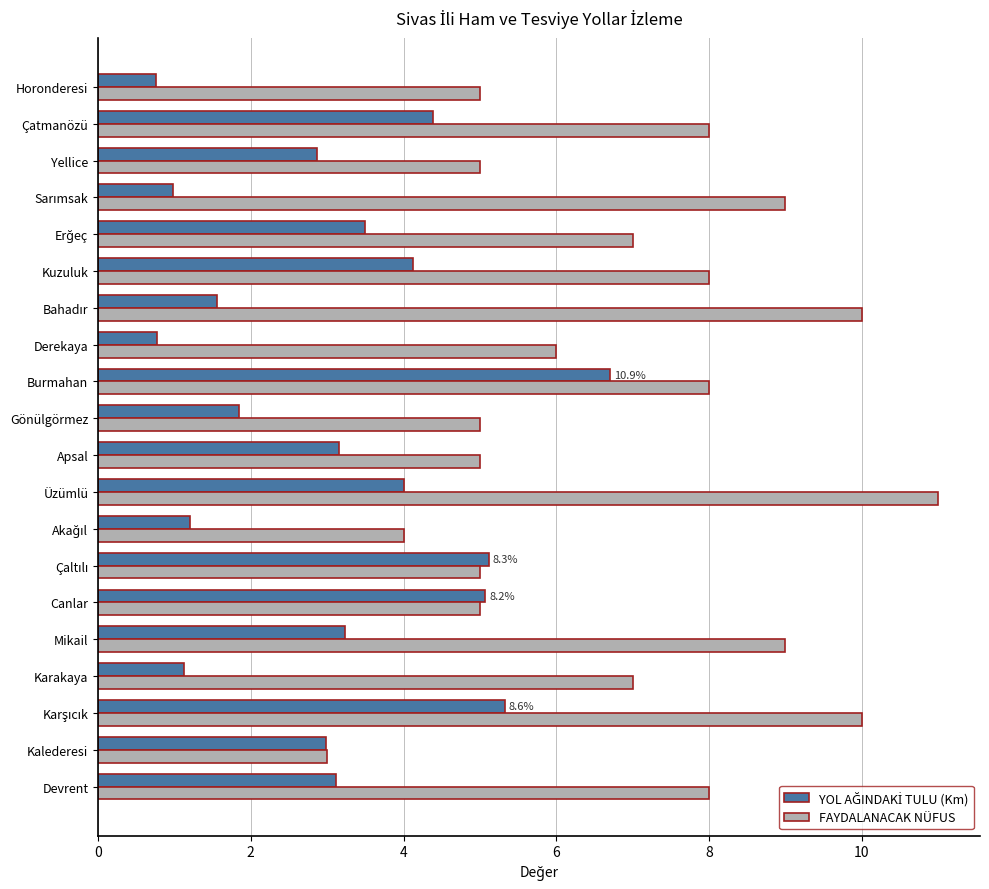

How many series are shown in this chart?

2